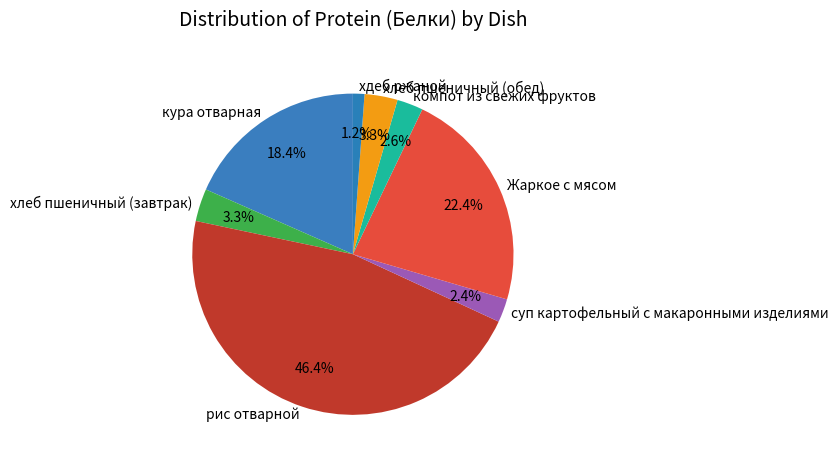

To the nearest percent, what portion does рис отварной represent?

46%